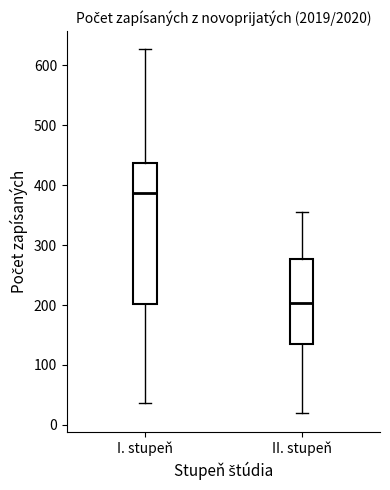

Reading left to right, read every box against the y-axis: the position of its median line, the range the box covers, and the ends of its whiskers. The values are not printed on the chart, so give them approximately, as read against the axis.

I. stupeň: median 390, box 200 to 440, whiskers 40 to 630
II. stupeň: median 200, box 140 to 280, whiskers 20 to 360